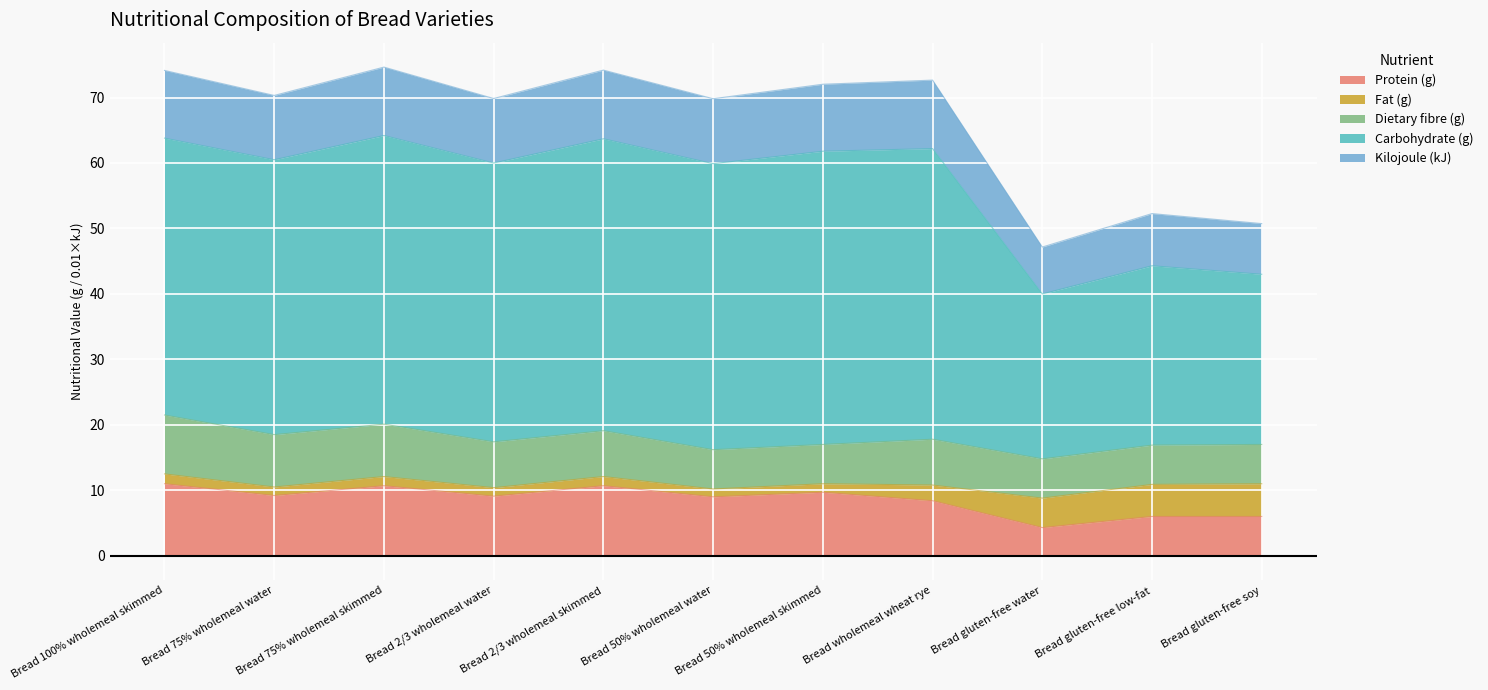

What is the total value across all series at Bread gluten-free soy?

50.7